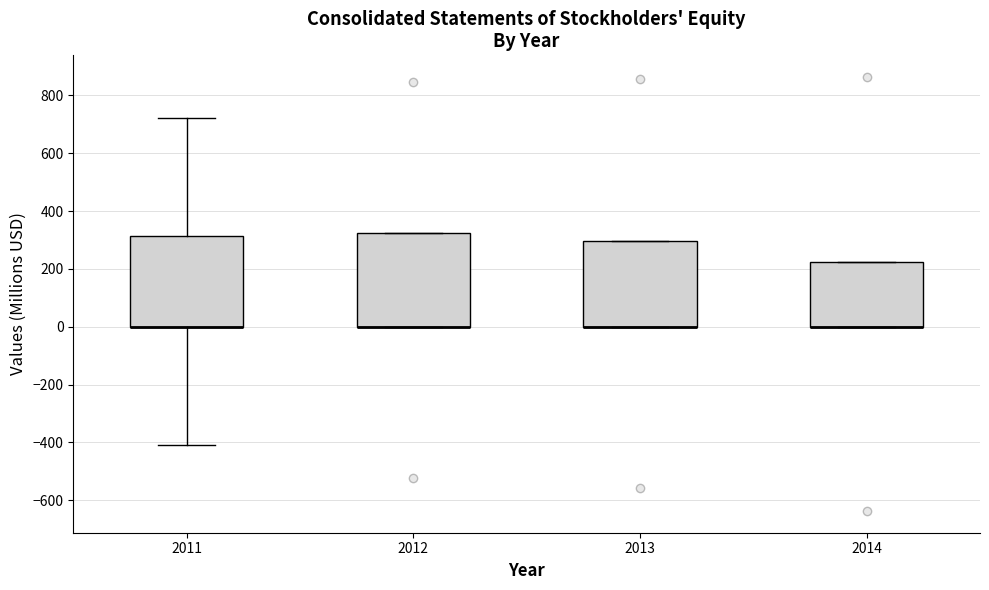

Reading left to right, read every box against the y-axis: the position of its median line, the range the box covers, and the ends of its whiskers. The values are not printed on the chart, so give them approximately, as read against the axis.

2011: median 0 (drawn on the box's lower edge), box 0 to 320, whiskers -400 to 720
2012: median 0 (drawn on the box's lower edge), box 0 to 320, whiskers 0 to 320
2013: median 0 (drawn on the box's lower edge), box 0 to 300, whiskers 0 to 300
2014: median 0 (drawn on the box's lower edge), box 0 to 220, whiskers 0 to 220